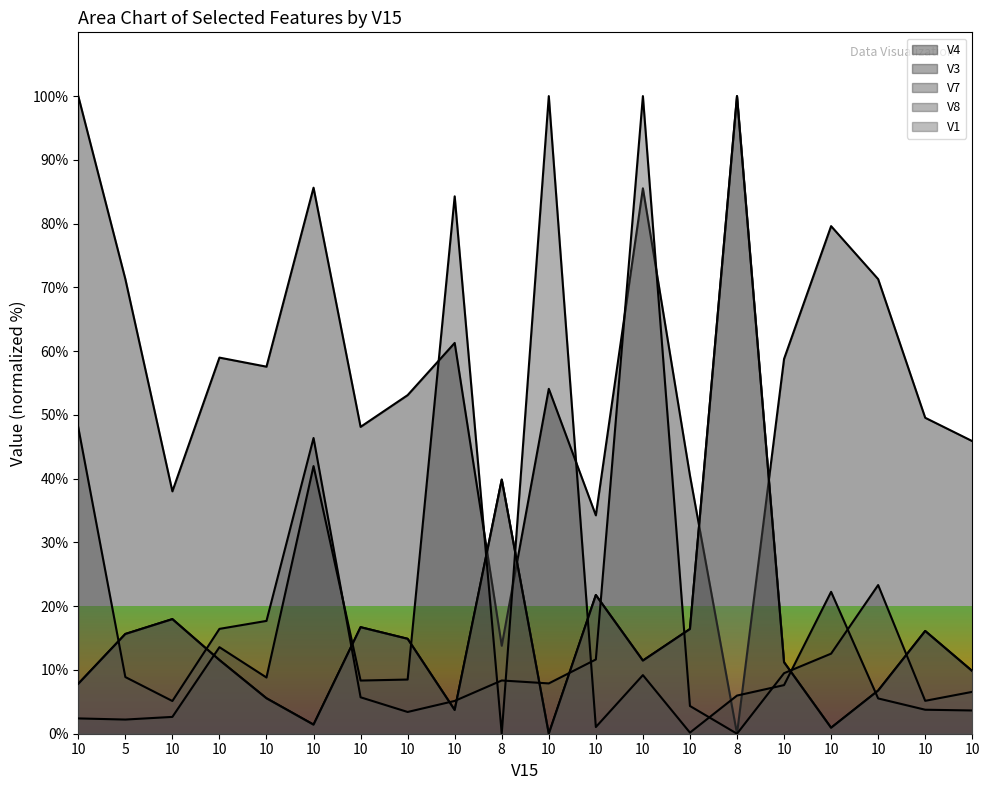

Reading left to right, transcribe all the data shown in this chart.

V4: 100.0	71.3	38.0	59.0	57.6	85.6	48.1	53.1	61.3	13.8	54.1	34.3	85.5	40.5	0.0	58.8	79.6	71.3	49.6	45.9
V3: 7.8	15.6	18.0	11.6	5.6	1.4	16.7	14.9	3.7	39.9	0.0	21.8	11.5	16.4	100.0	11.2	0.9	6.8	16.1	9.8
V7: 2.4	2.2	2.6	13.6	8.8	42.0	8.3	8.5	84.3	0.0	100.0	1.0	9.2	0.2	6.0	7.6	22.3	5.5	3.8	3.6
V8: 48.0	8.9	5.1	16.4	17.7	46.4	5.7	3.4	5.1	8.3	7.9	11.6	100.0	4.4	0.0	9.5	12.6	23.3	5.2	6.6
V1: 7.8	15.6	18.0	11.6	5.6	1.4	16.7	14.9	3.7	39.9	0.0	21.8	11.5	16.4	100.0	11.2	0.9	6.8	16.1	9.8